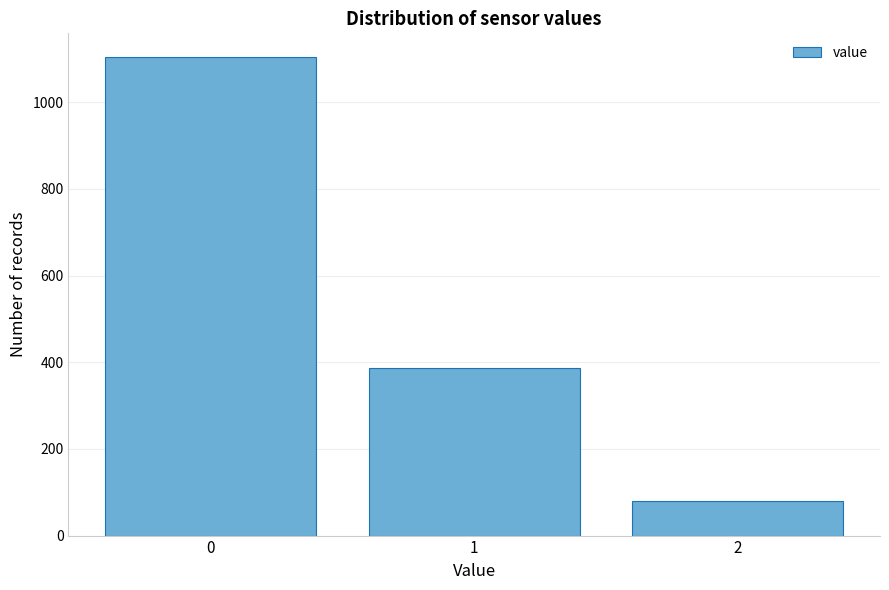

Over which range of the x-axis is the bar tallest?

-0.5 to 0.5